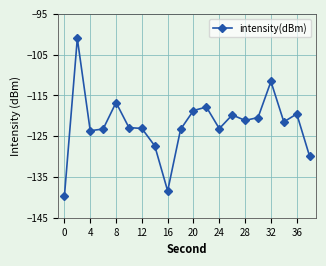

What is the maximum value shown in the chart?

-101.0